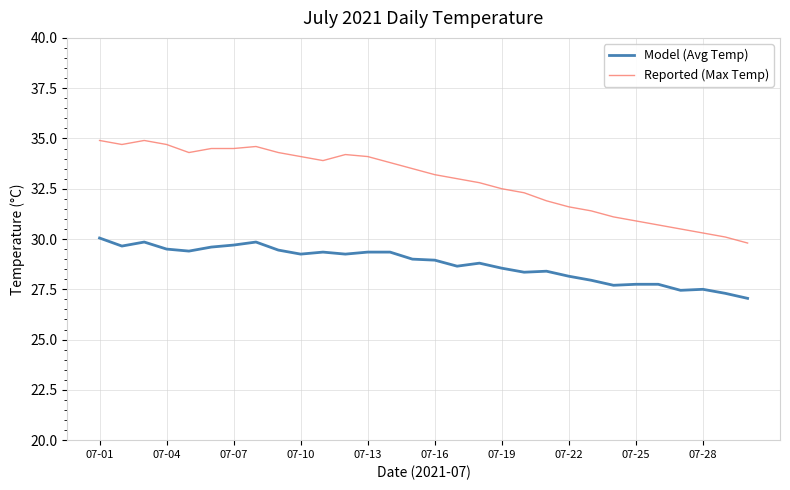

True or false: Model (Avg Temp) and Reported (Max Temp) cross at least once.

False